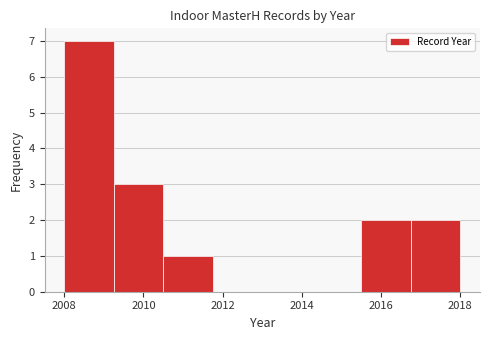

What is the height of the bar covering 2016.75 to 2018.00 on the x-axis? Neither the bar edges nor the heights are printed on the chart, so give them approximately, as read against the axes.

2